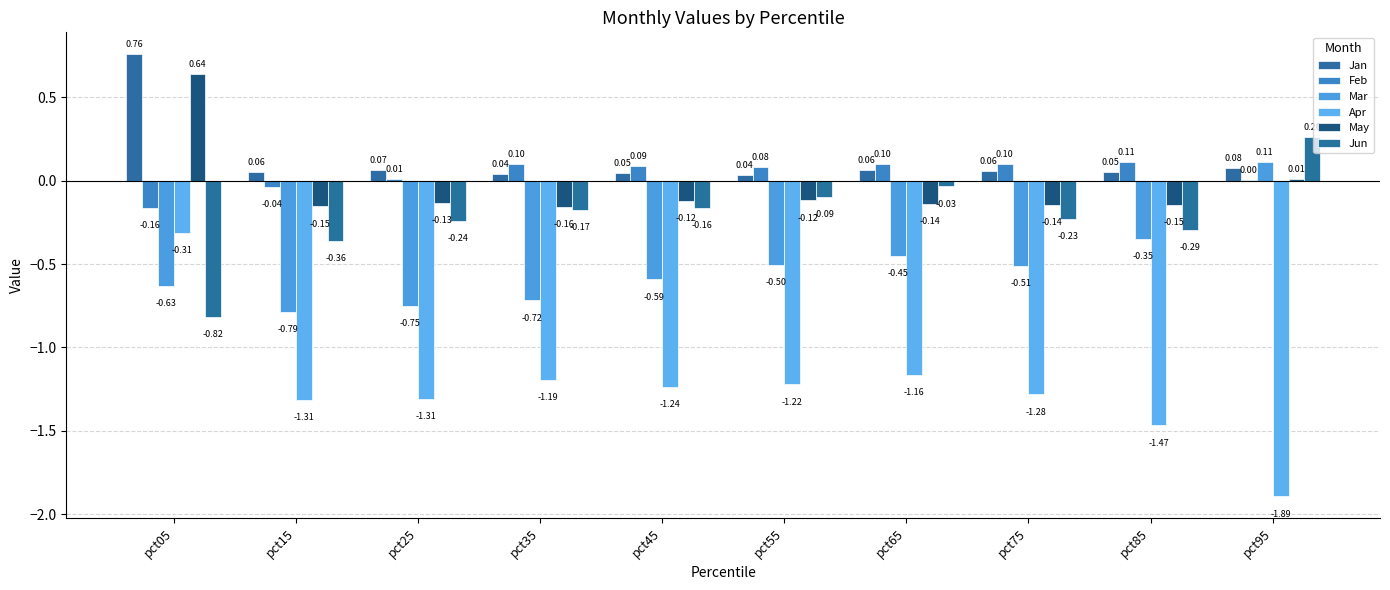

Rank the series by their maximum value, from lowest to highest.

Apr, Mar, Feb, Jun, May, Jan